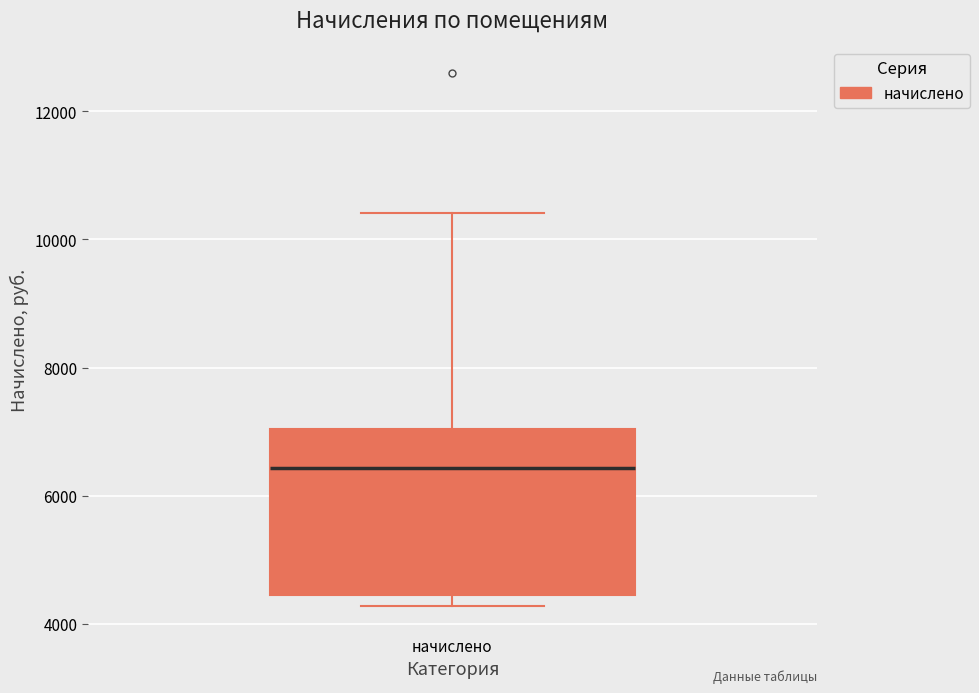

Read this box plot against the y-axis: the position of the median line, the range covered by the box, and the ends of both whiskers. The values are not printed on the chart, so give them approximately, as read against the axis.

median 6400, box 4400 to 7000, whiskers 4200 to 10400